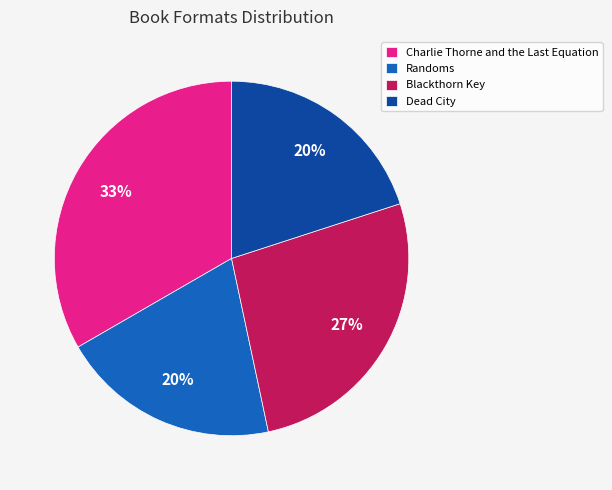

To the nearest percent, what portion does Randoms represent?

20%